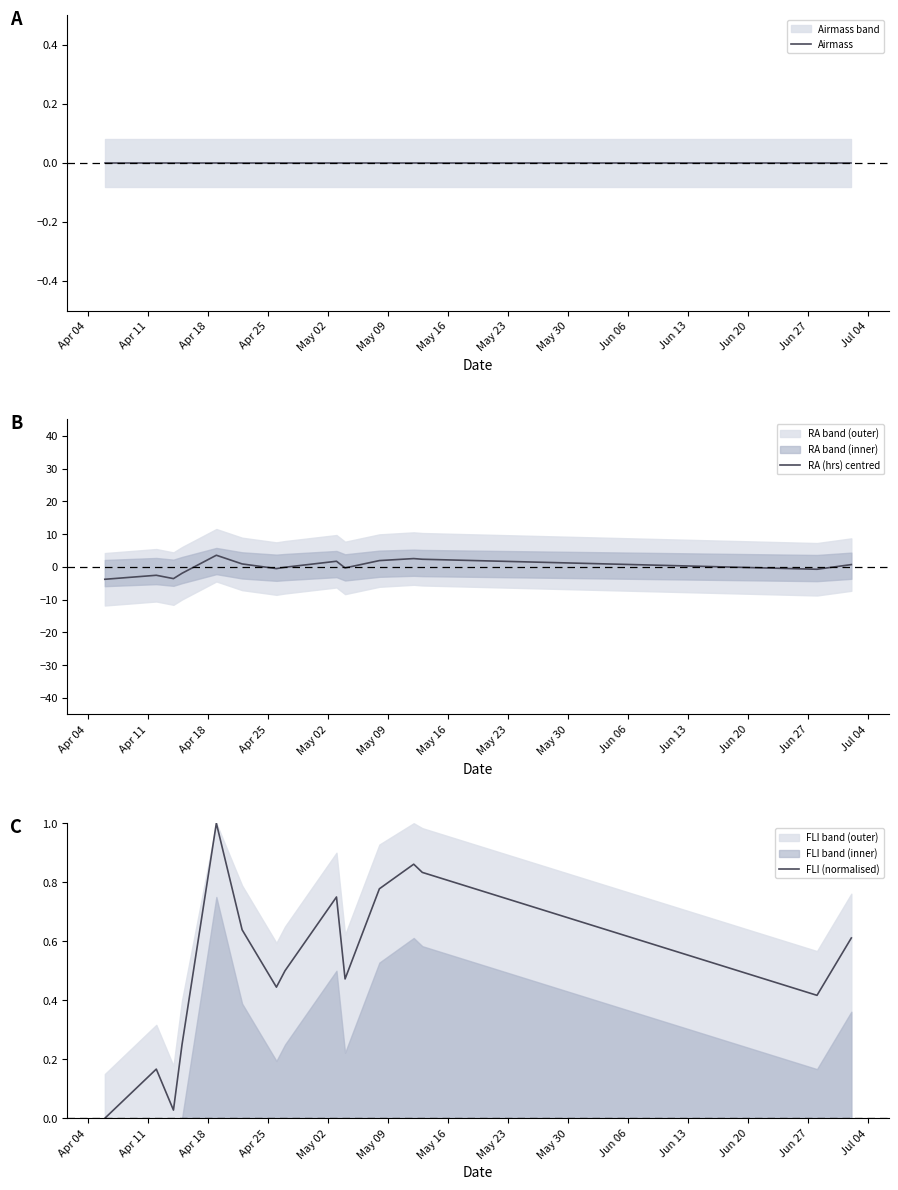

What are all the series names shown in the legend?

Airmass, RA (hrs) centred, FLI (normalised)